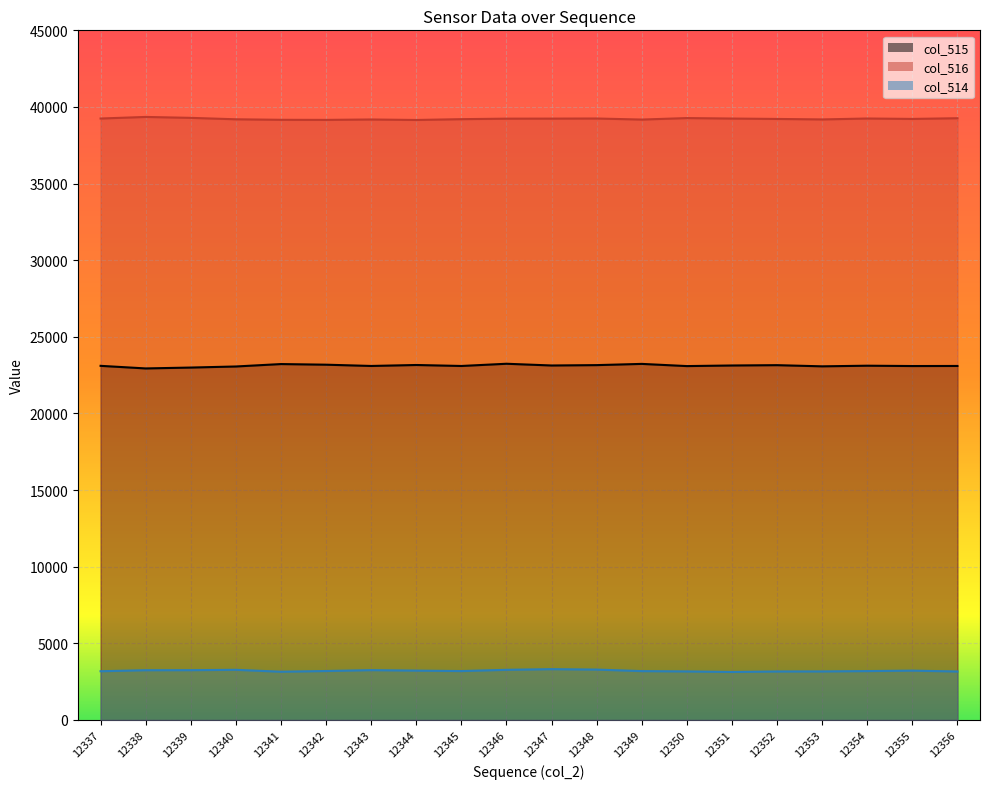

Reading right to left, transcribe all the data shown in this chart.

col_515: 12356=23100	12355=23095	12354=23117	12353=23076	12352=23152	12351=23131	12350=23092	12349=23235	12348=23155	12347=23131	12346=23244	12345=23099	12344=23163	12343=23100	12342=23183	12341=23224	12340=23066	12339=22996	12338=22939	12337=23108
col_516: 12356=39265	12355=39220	12354=39247	12353=39187	12352=39218	12351=39244	12350=39275	12349=39178	12348=39247	12347=39240	12346=39237	12345=39204	12344=39151	12343=39183	12342=39157	12341=39162	12340=39196	12339=39289	12338=39349	12337=39246
col_514: 12356=3164	12355=3220	12354=3191	12353=3168	12352=3165	12351=3133	12350=3168	12349=3189	12348=3288	12347=3316	12346=3273	12345=3192	12344=3221	12343=3252	12342=3195	12341=3149	12340=3273	12339=3250	12338=3247	12337=3181